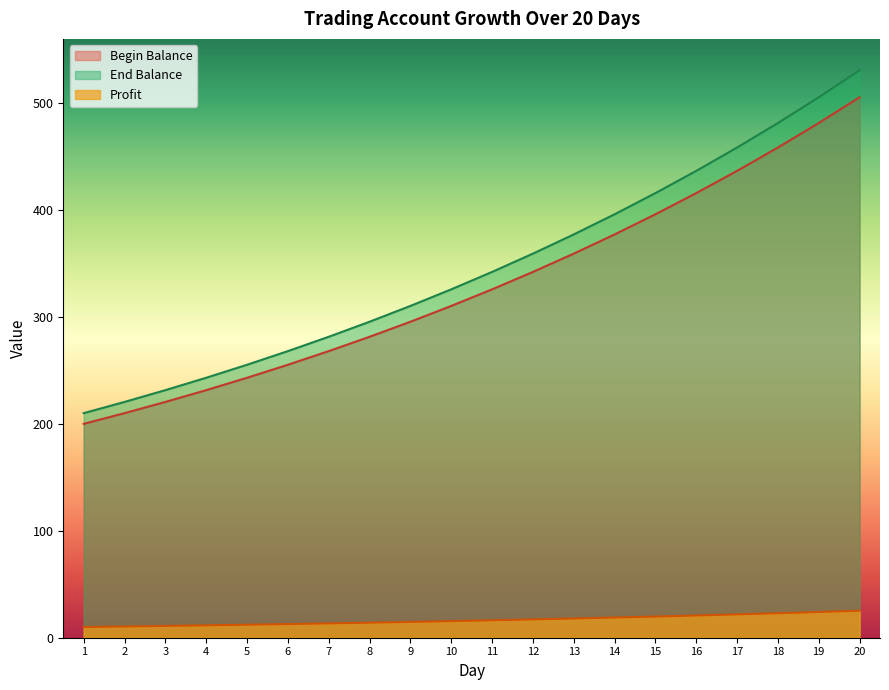

How many lines are shown in the chart?

3